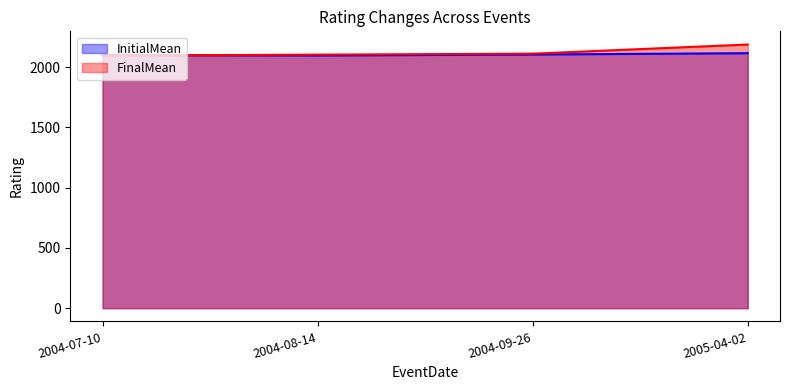

What is the label of the 1st point from the left?

2004-07-10